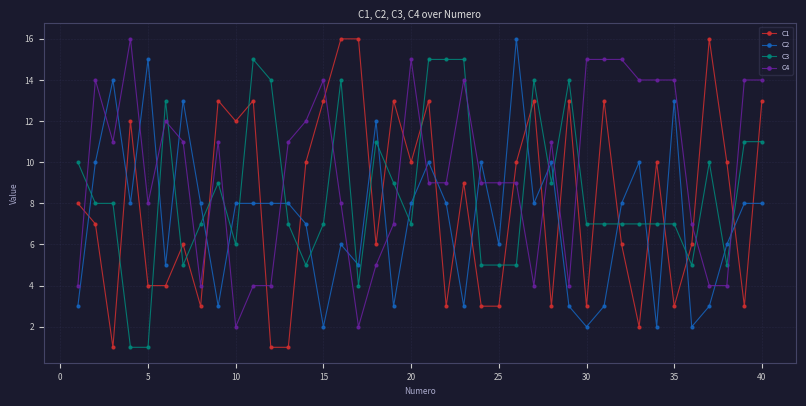

Which series has the widest spread of values?

C1